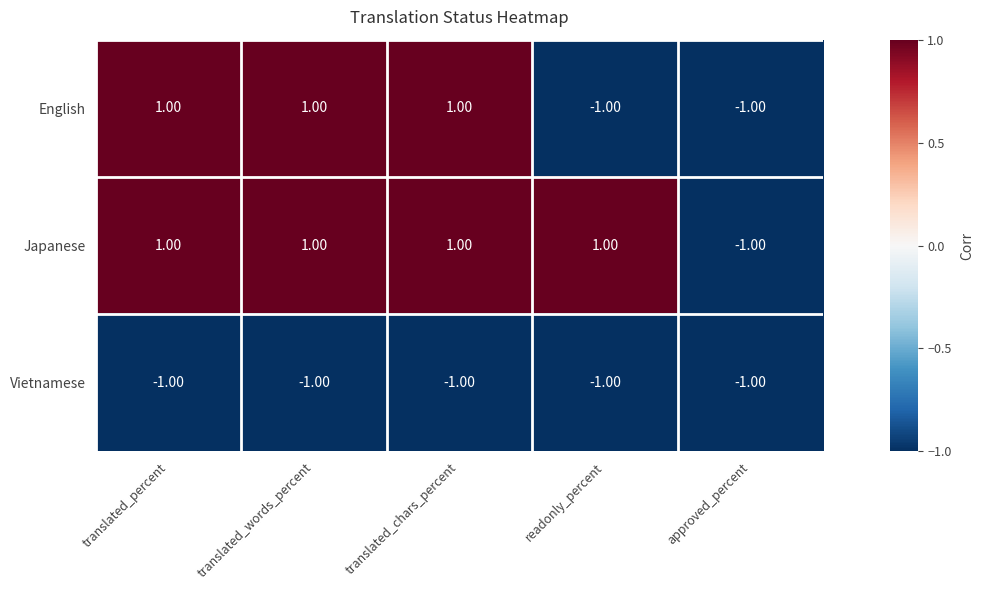

What is the sum of all Japanese values?

3